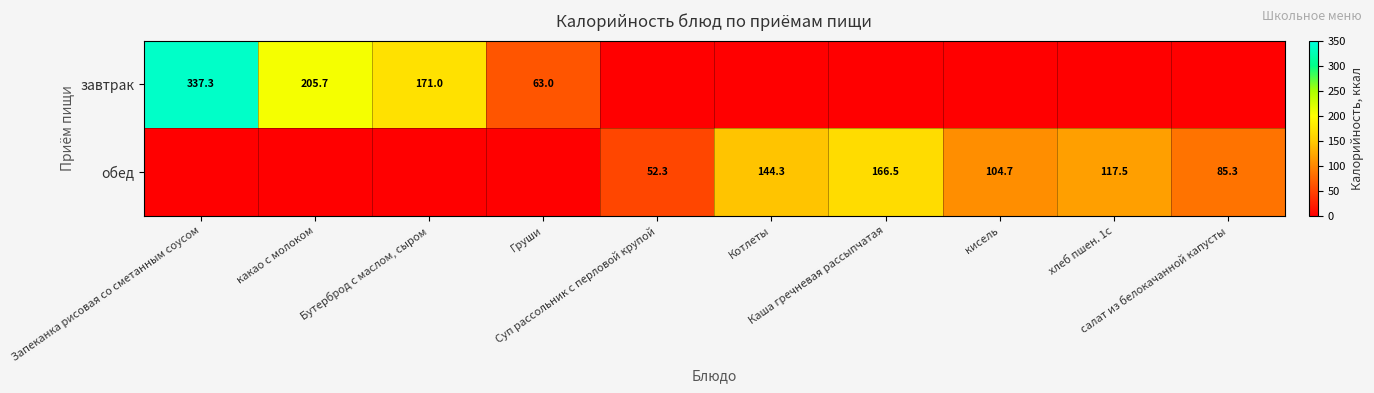

The завтрак series shows -115.6 at Котлеты. True or false?

False